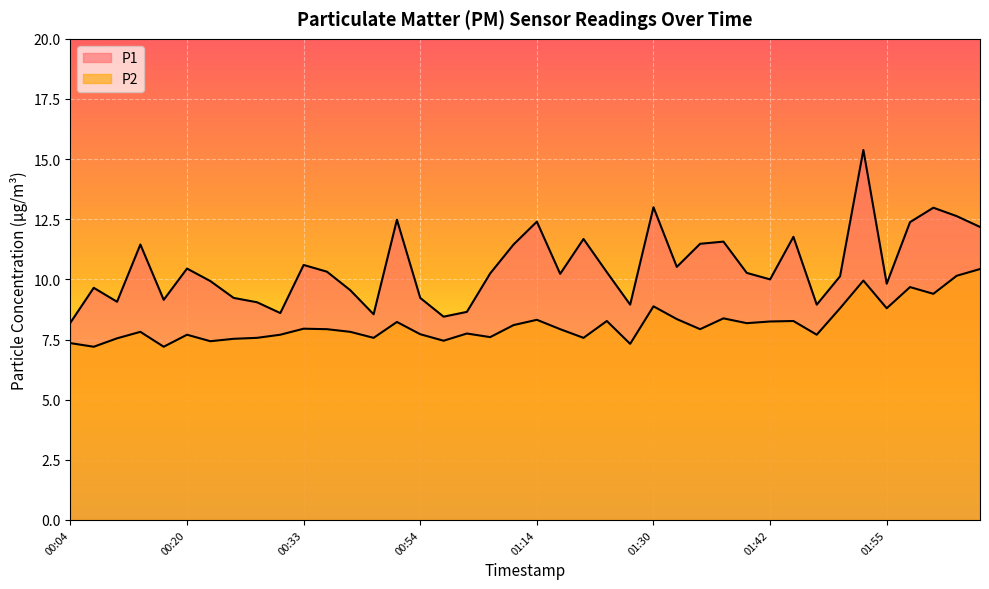

Where is P1 nearest to the value 11?

00:33